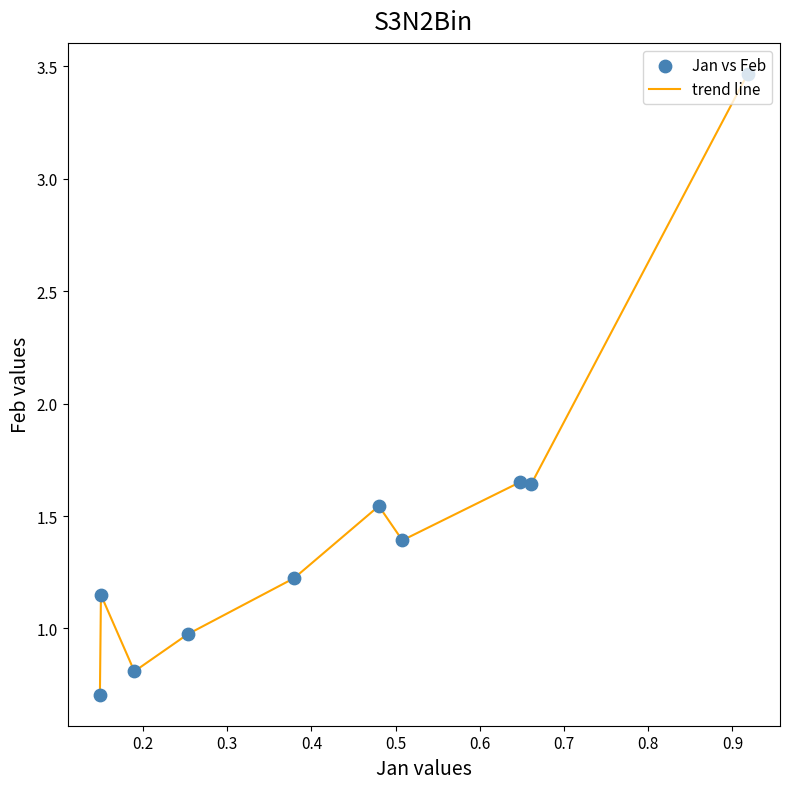

What is the minimum value shown in the chart?

0.7